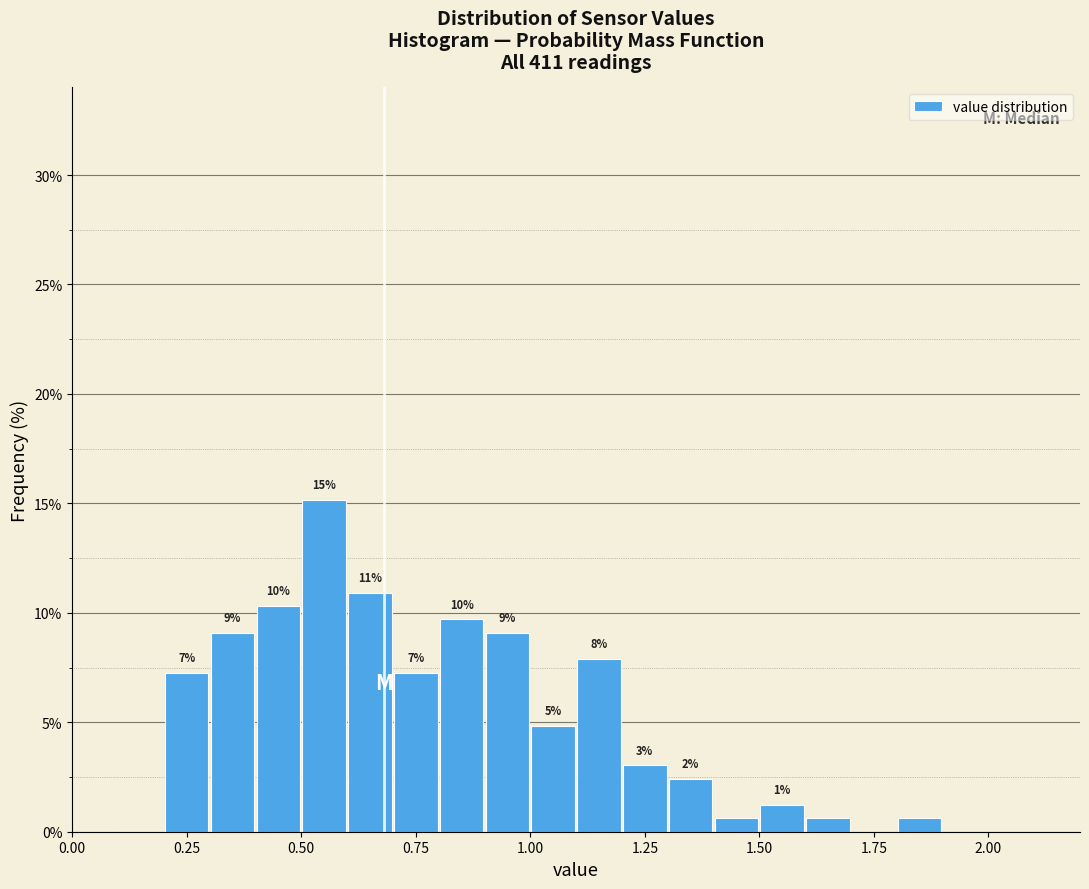

Read against the x-axis, roughly where is the centre of the tallest bar?

0.55